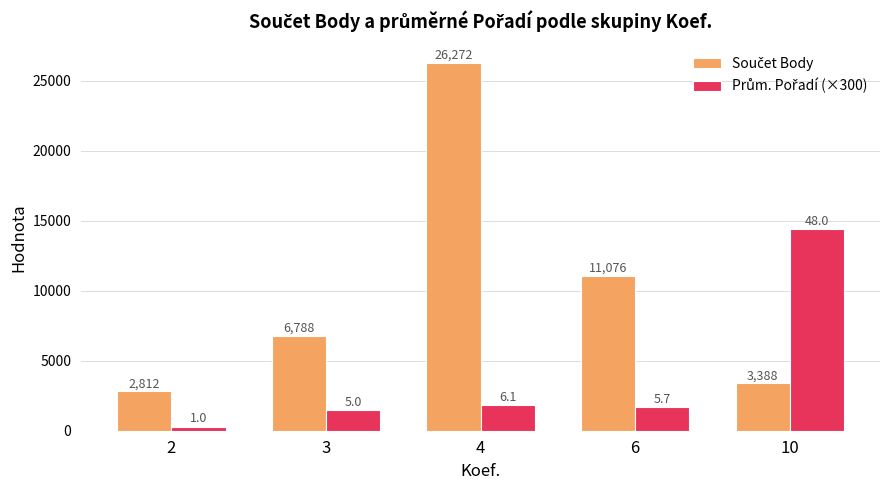

How many bars are there in each group?

2